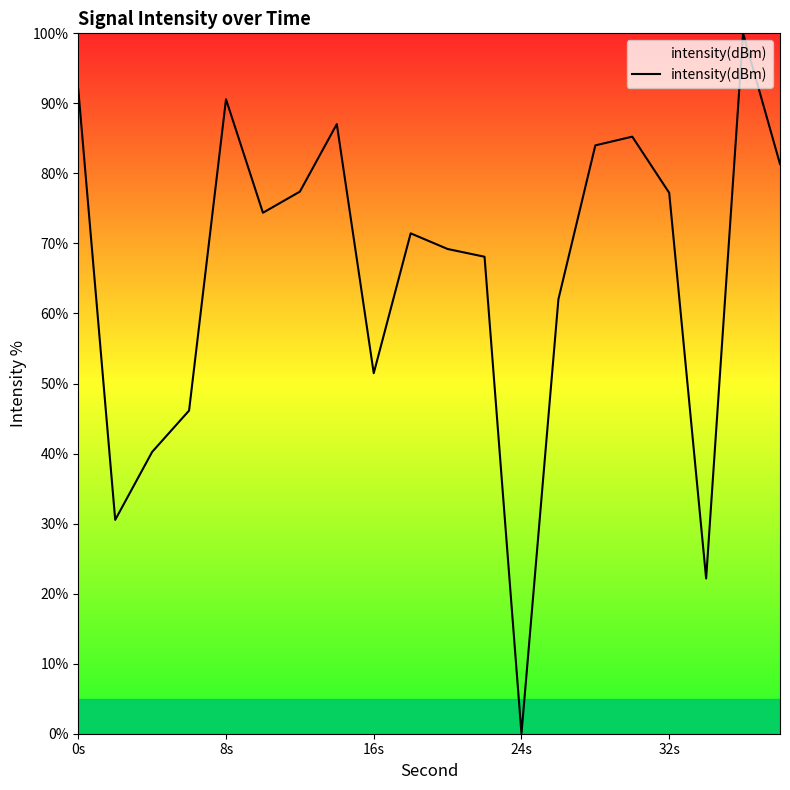

What is the difference between the maximum and minimum values?

100.0